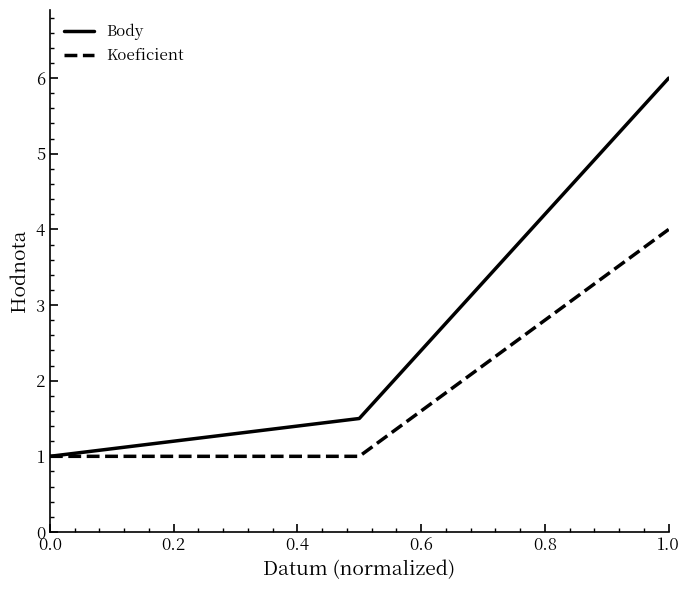

Reading left to right, list all the values displayed in this chart.

Body: 1.0	1.5	6.0
Koeficient: 1.0	1.0	4.0